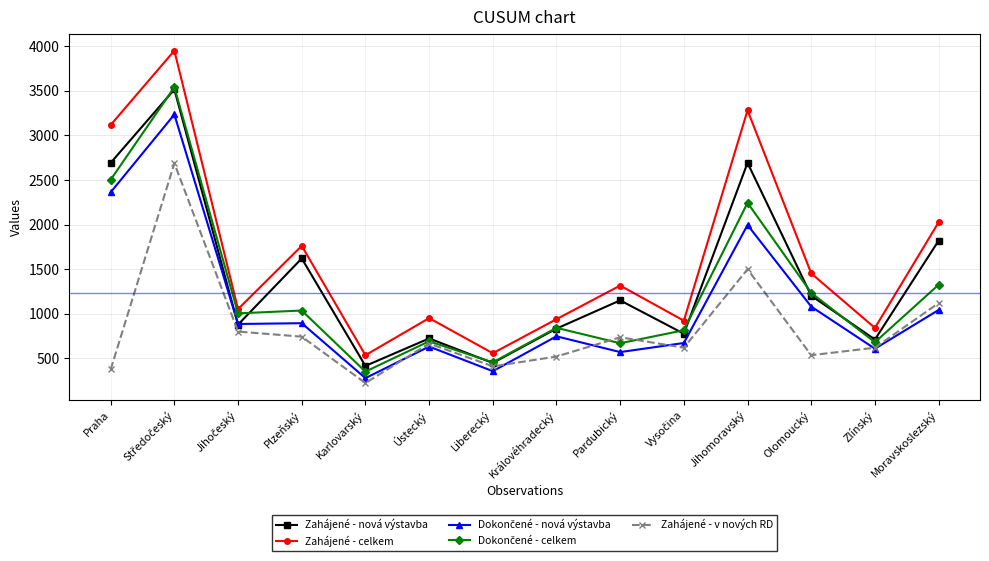

At how many categories does at least one series exceed 1435?

6